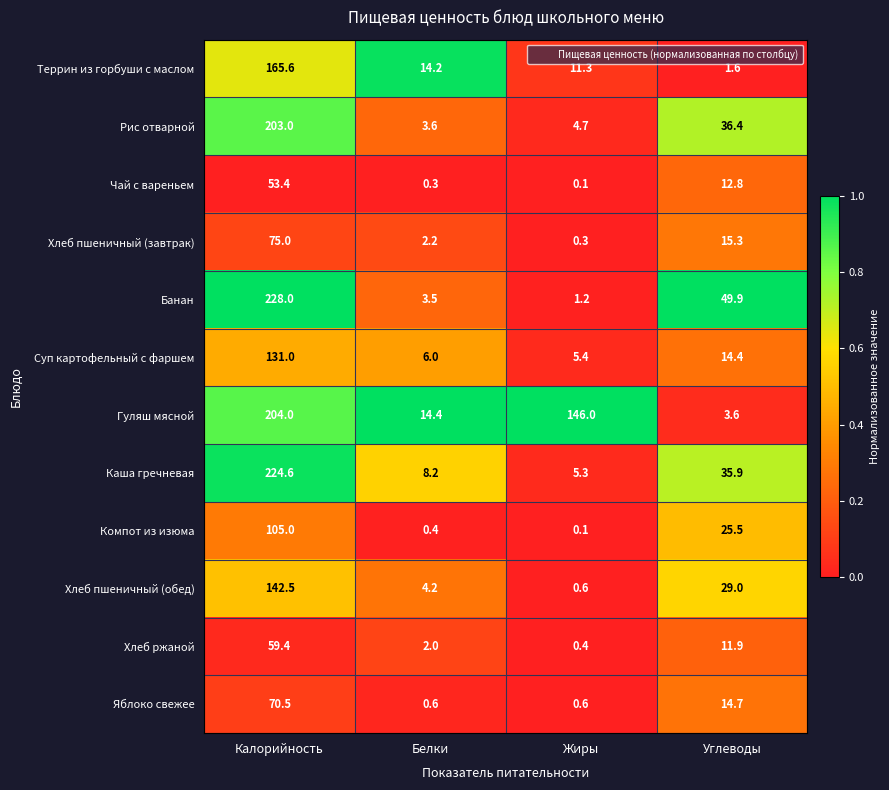

What is the difference between the Чай с вареньем values at Жиры and Углеводы?

12.7